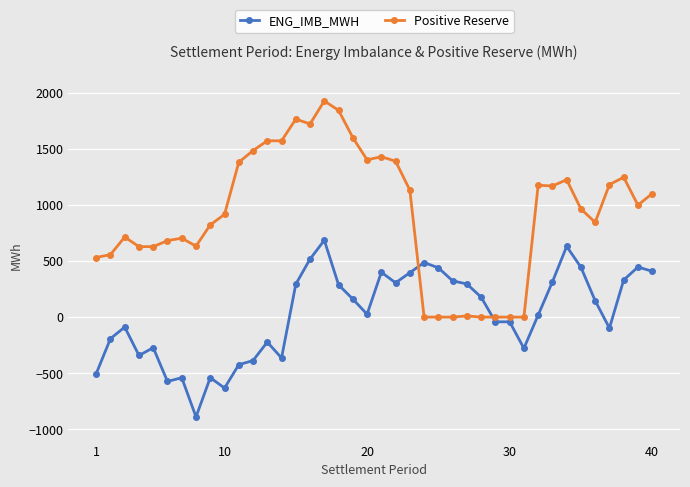

Which series has the largest total across all categories?

Positive Reserve